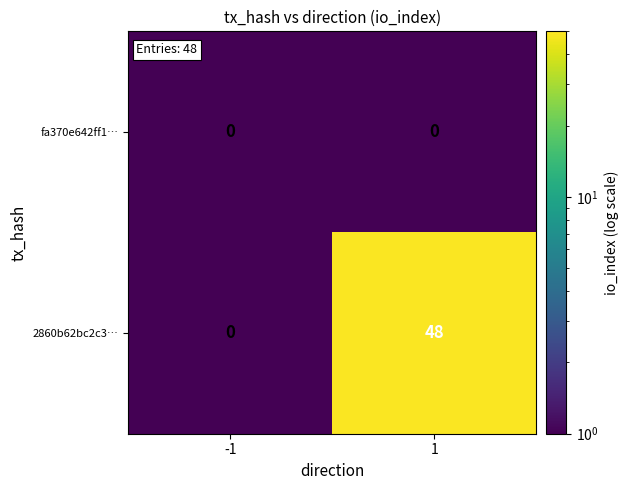

Reading left to right, transcribe all the data shown in this chart.

fa370e642ff1…: 0	0
2860b62bc2c3…: 0	48